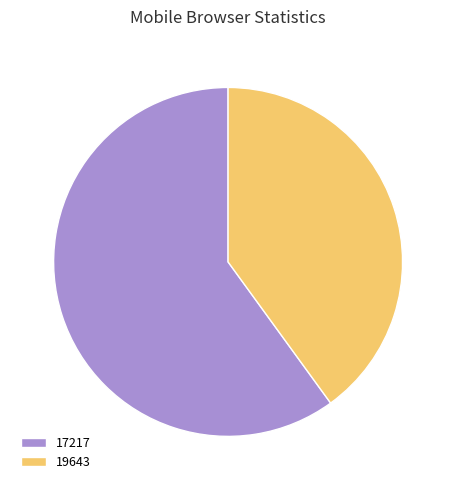

Which category accounts for the majority?

17217